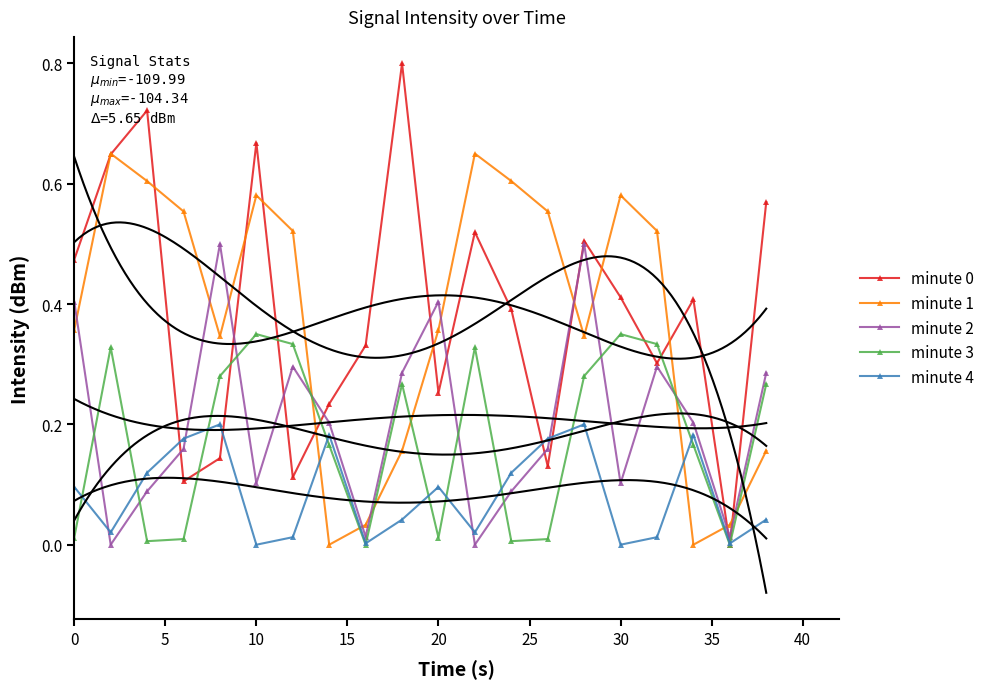

True or false: minute 2 has more than 2 points higher than both neighbors.

True